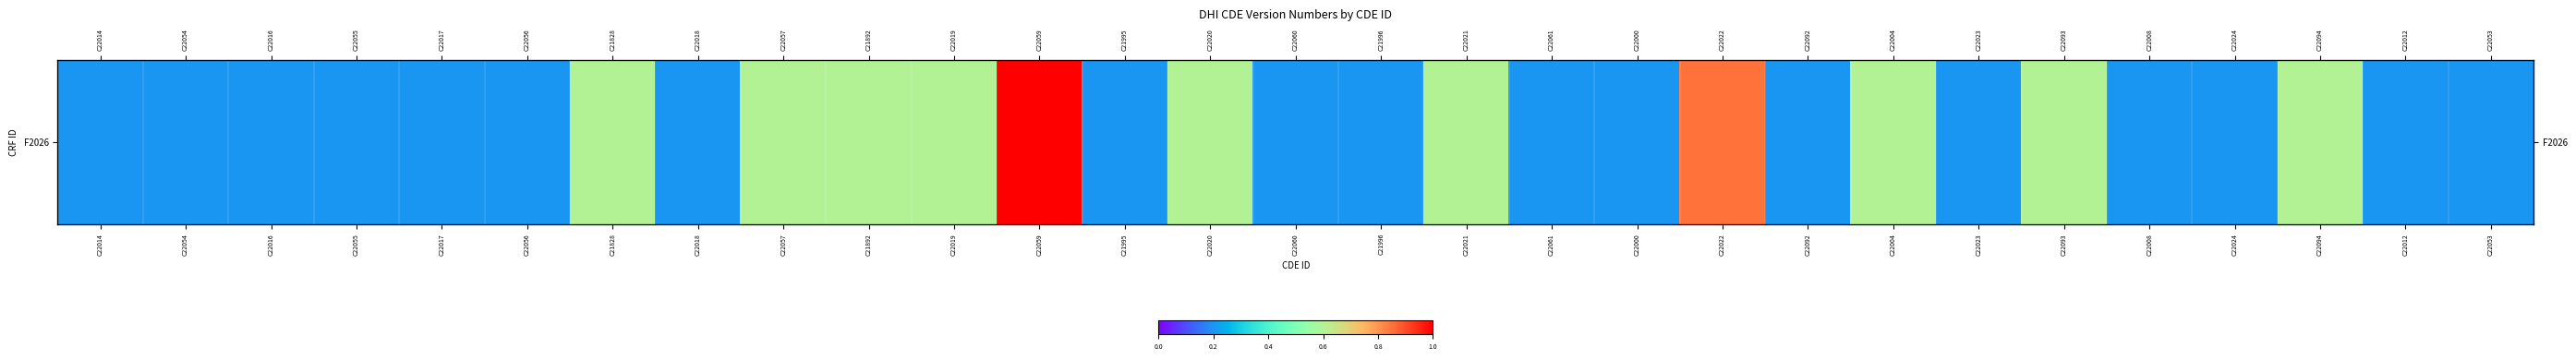

Is it true that the value at C21892 is 0.6?

True